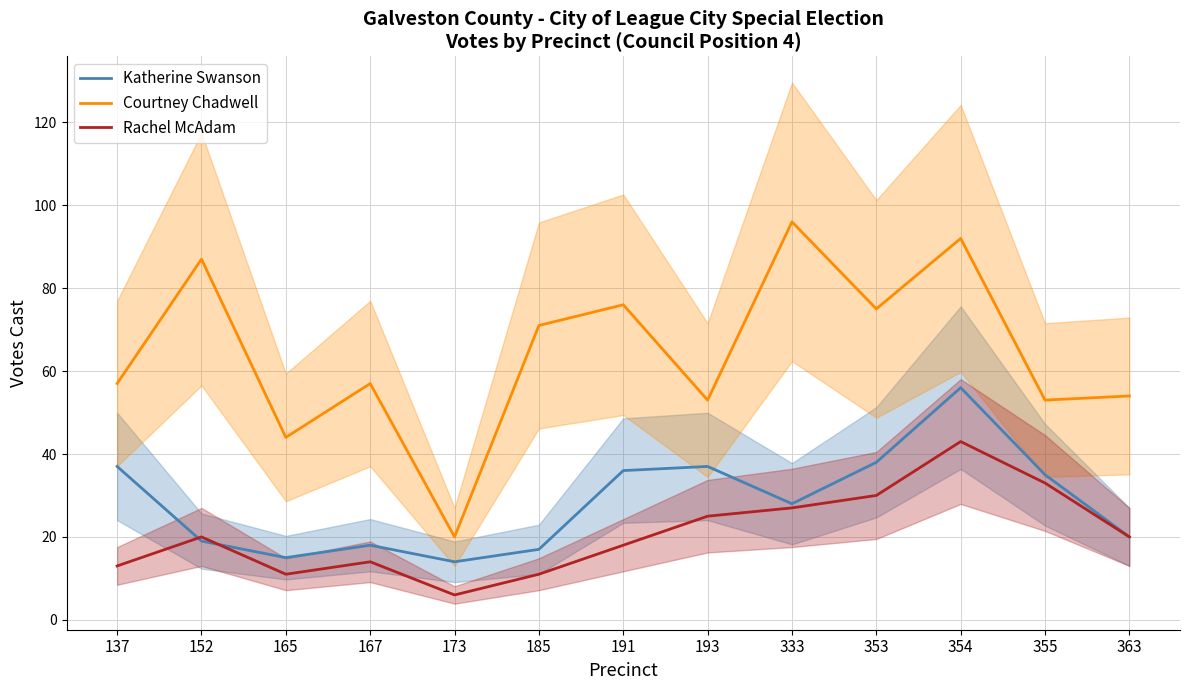

The Katherine Swanson series shows 18 at 167. True or false?

True